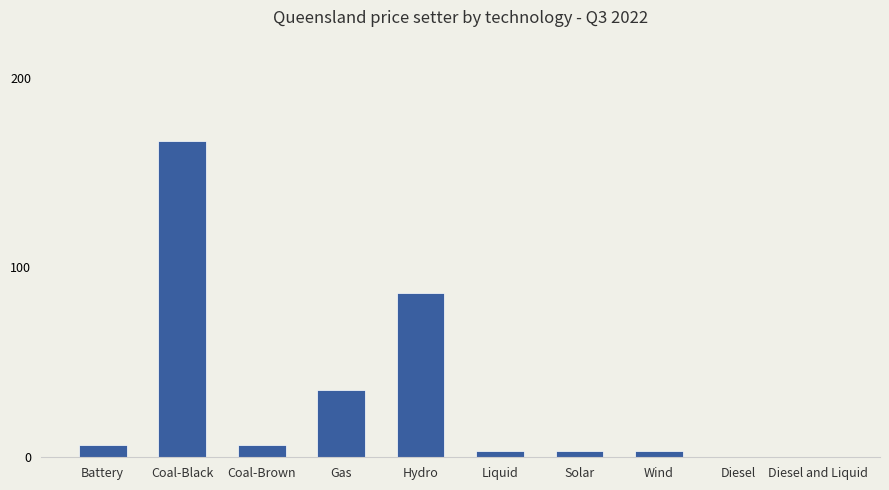

What is the sum of all values?

310.4